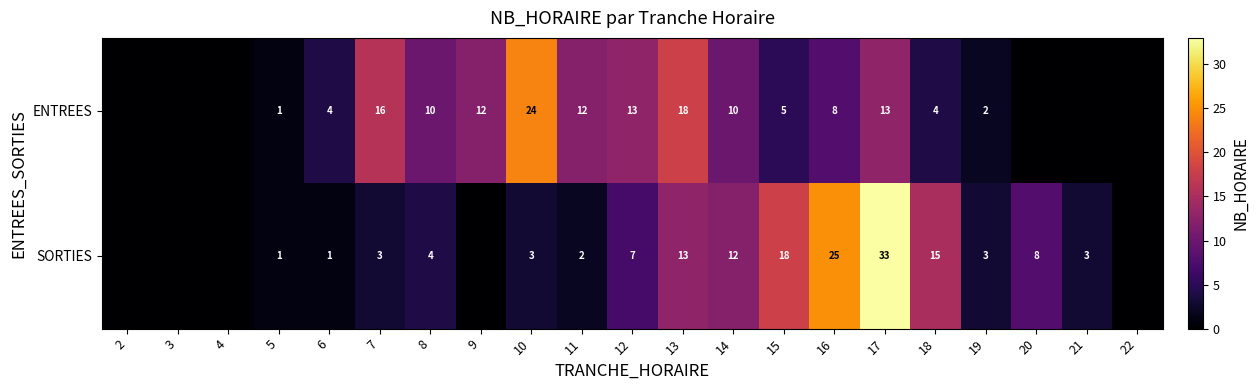

What is the sum of the ENTREES values at 10 and 12?

37